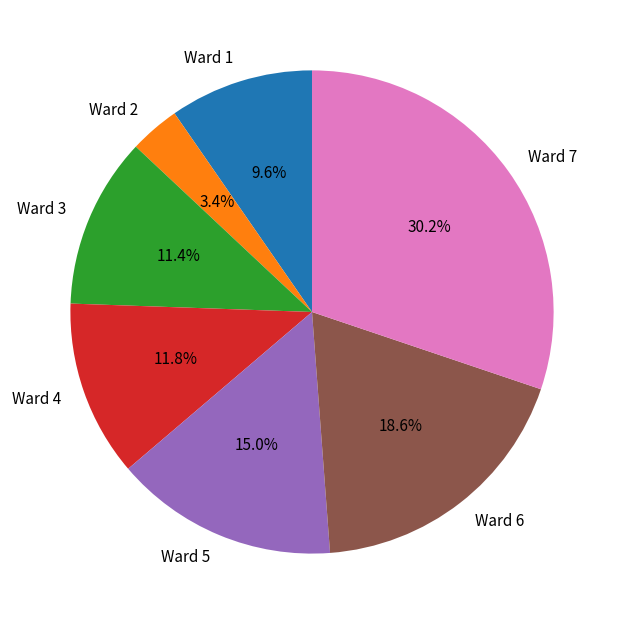

Which category has the biggest portion of the pie?

Ward 7